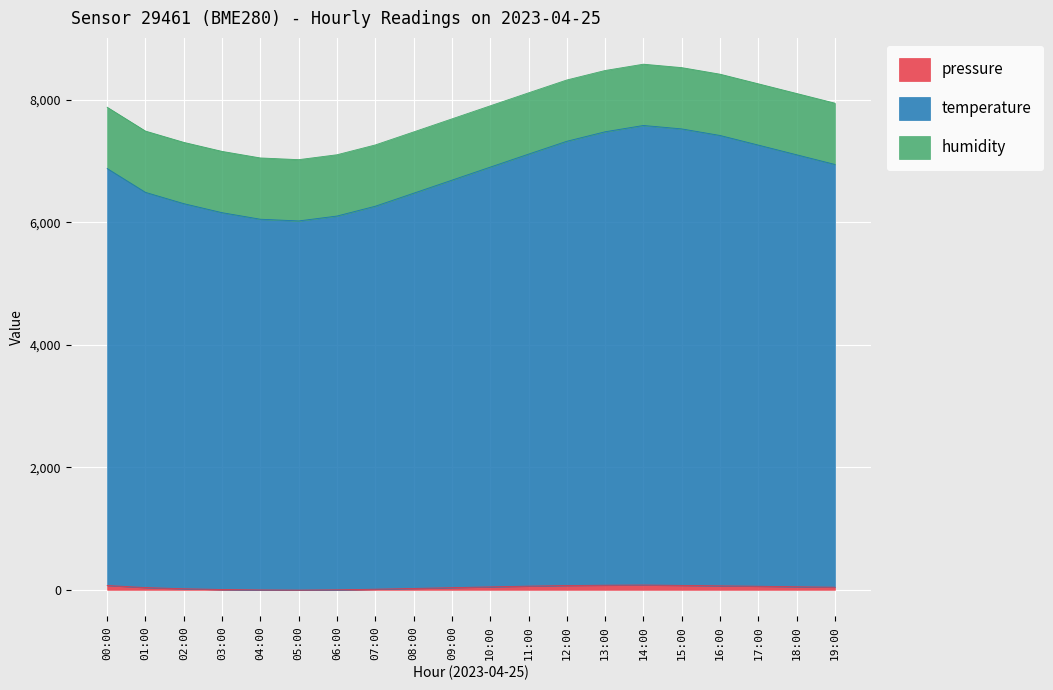

What is the maximum value for pressure?

78.0